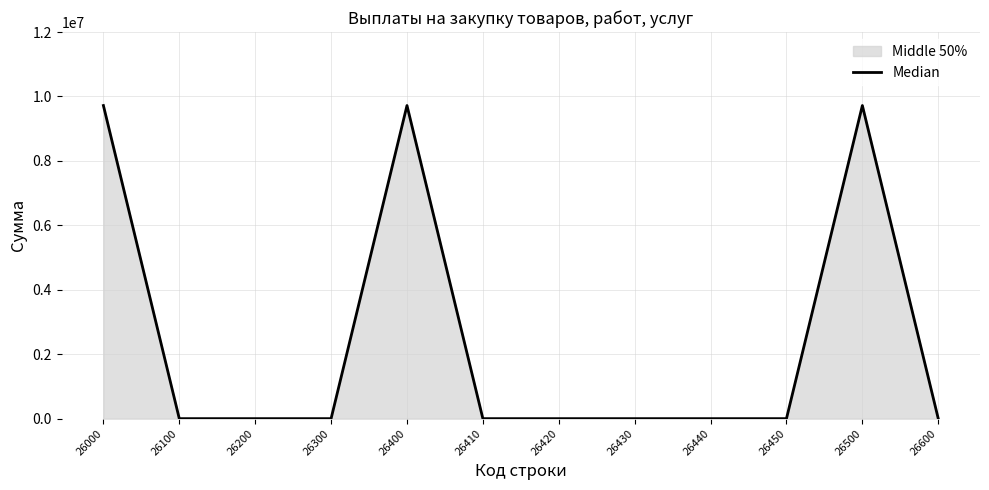

At which category does the chart reach its peak across all series?

26000